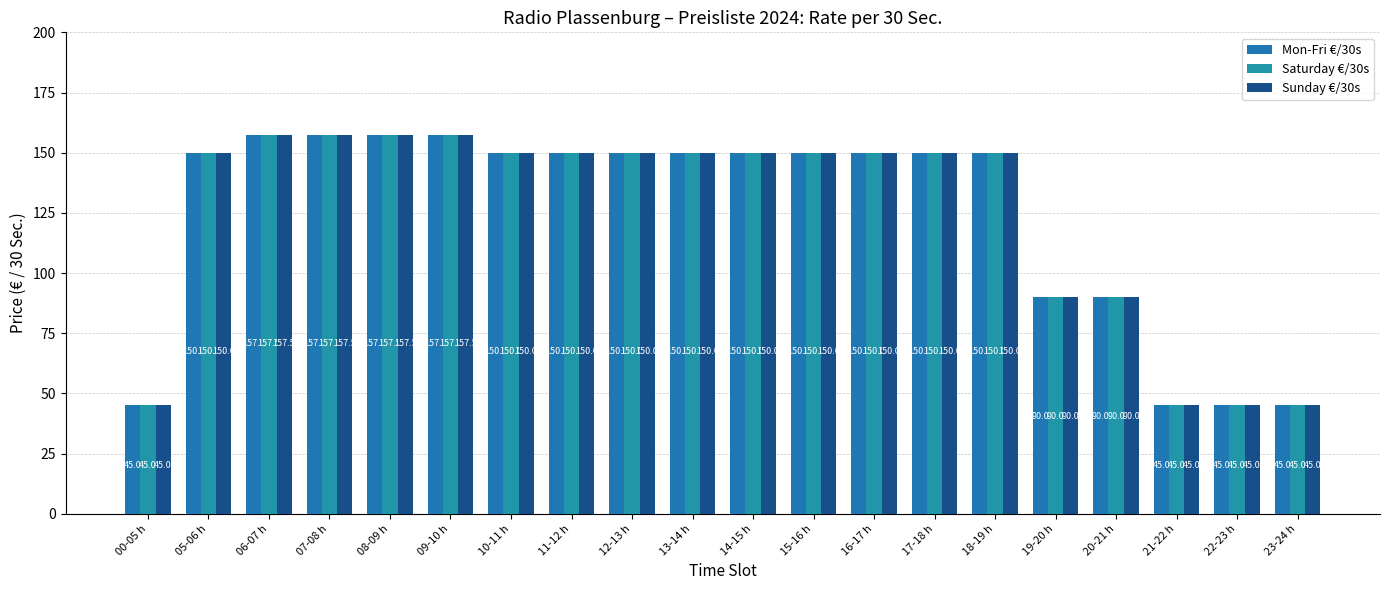

Are the bars horizontal?

No